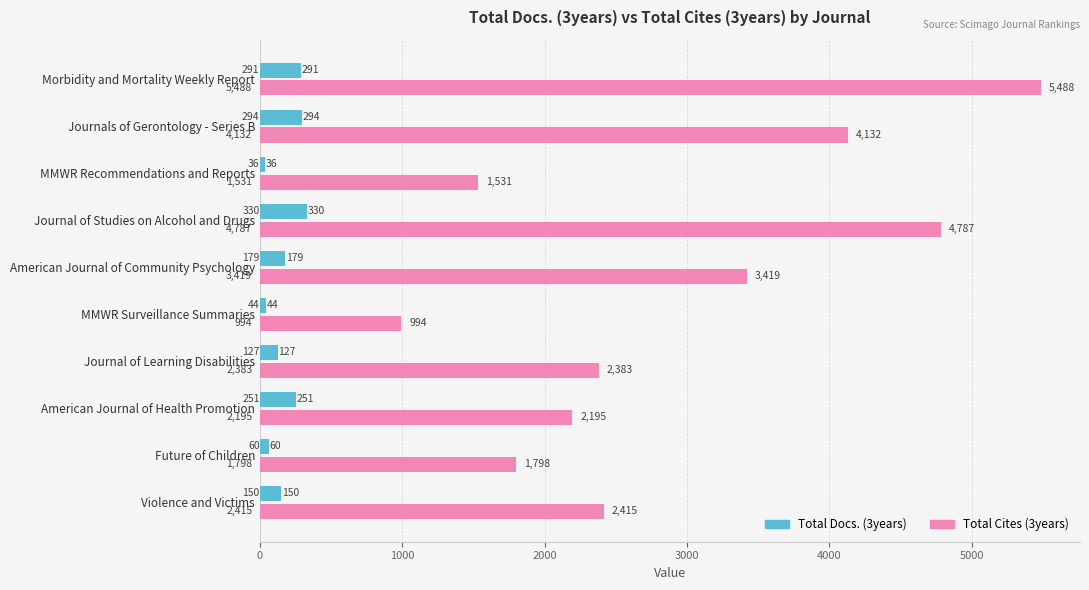

What is the difference between the highest and lowest values at Journals of Gerontology - Series B?

3838